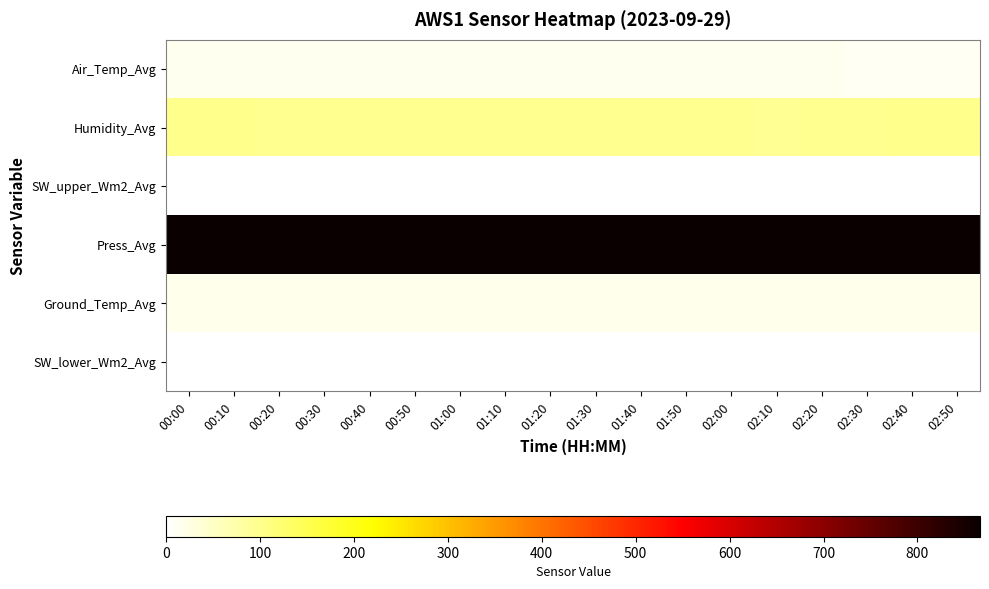

At which category is the sum across all series the highest?

00:10